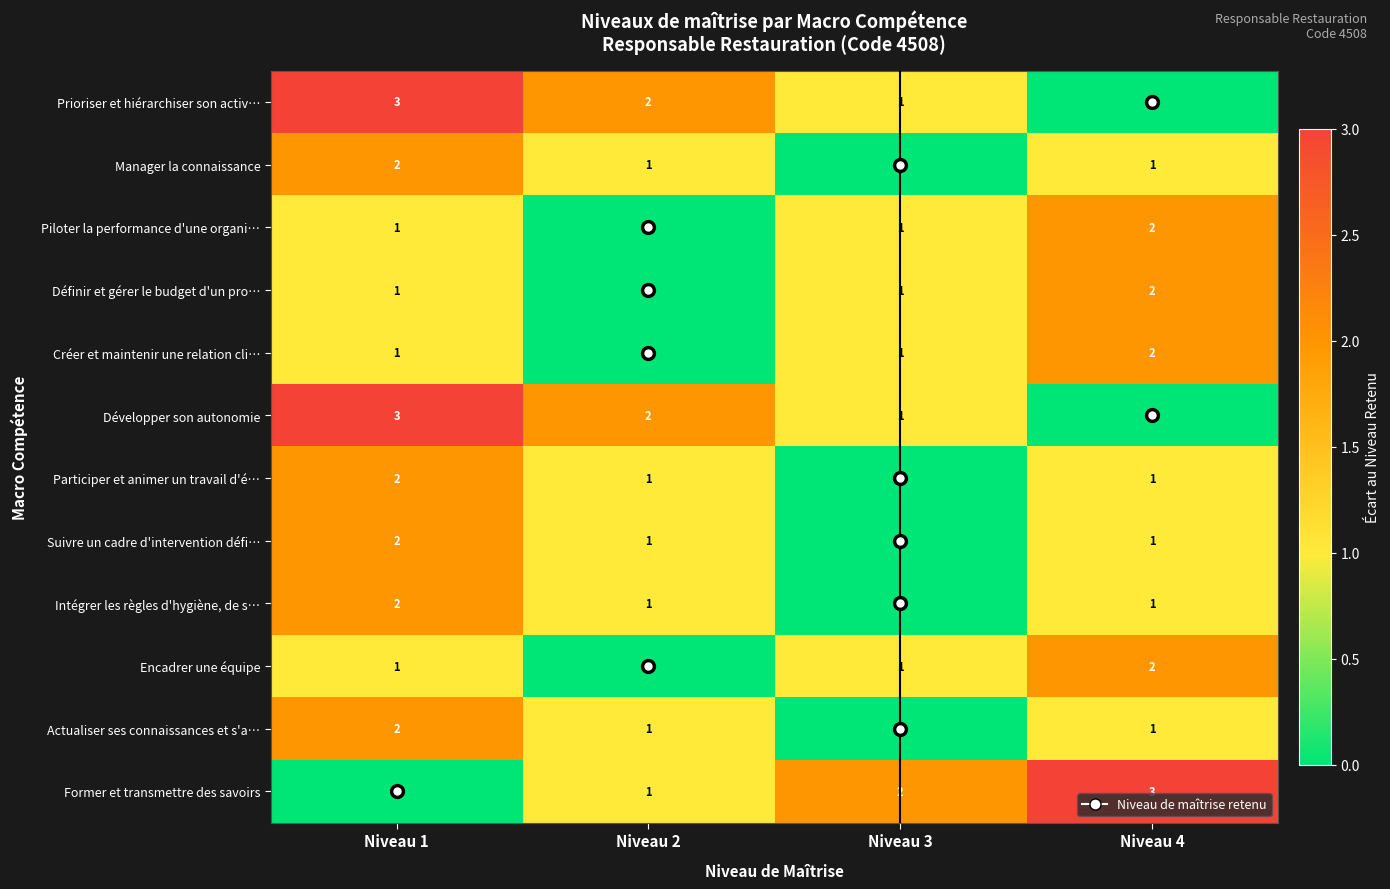

What is the total value across all series at Niveau 3?

8